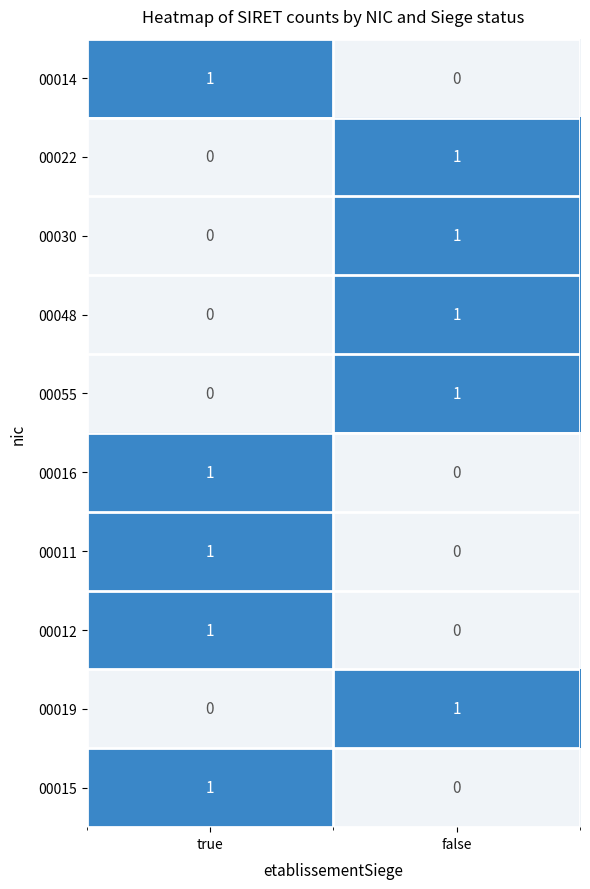

Is it true that 00015 equals -1 at false?

False